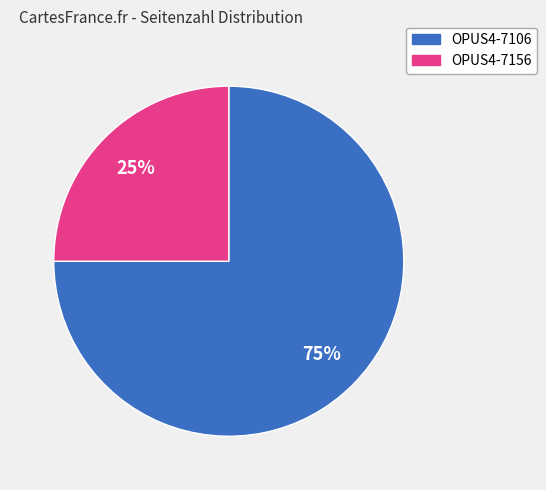

Rank the categories by value from highest to lowest.

OPUS4-7106, OPUS4-7156